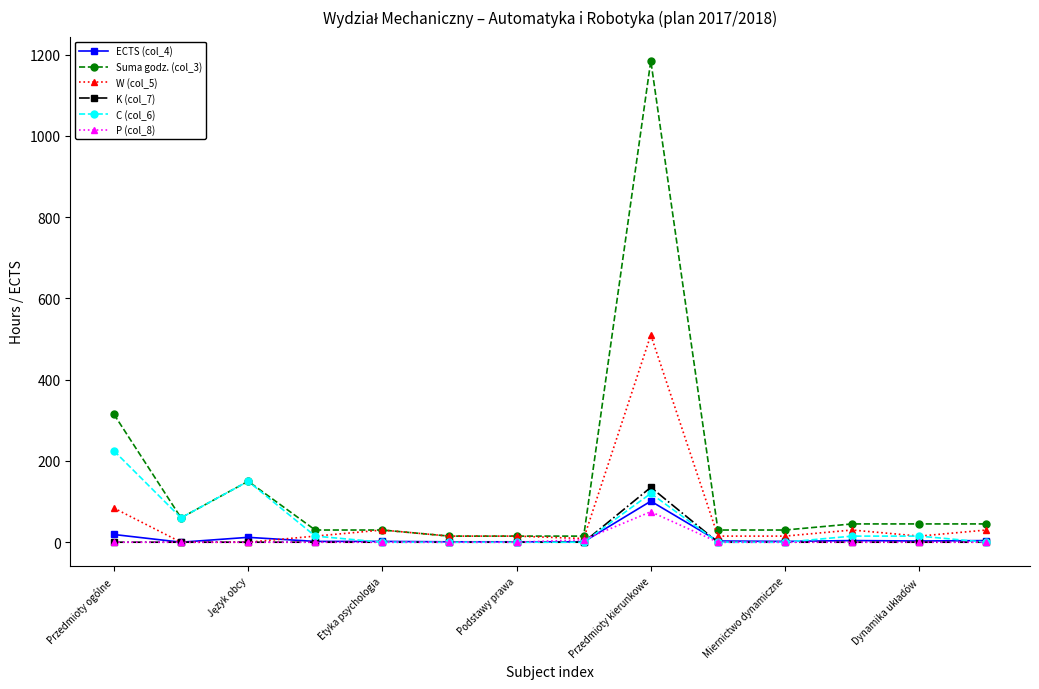

What is the greatest value displayed?

1185